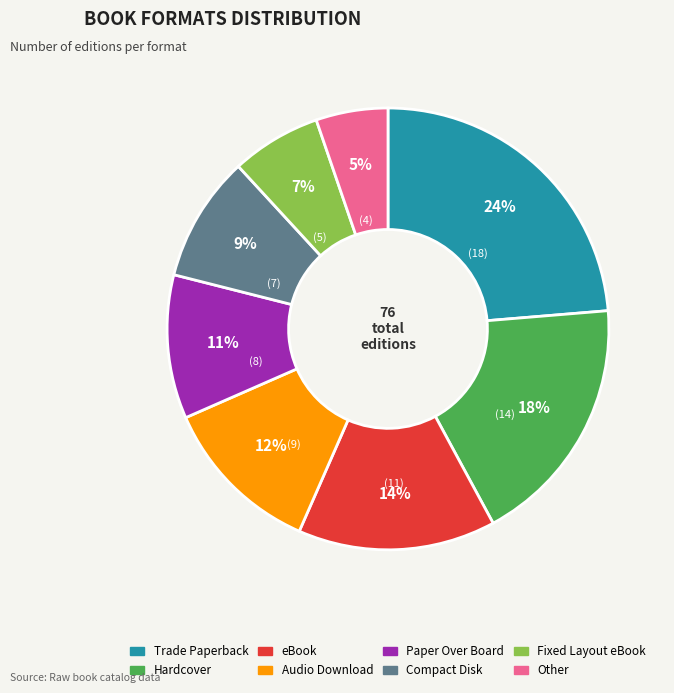

Which has a higher value, Fixed Layout eBook or eBook?

eBook